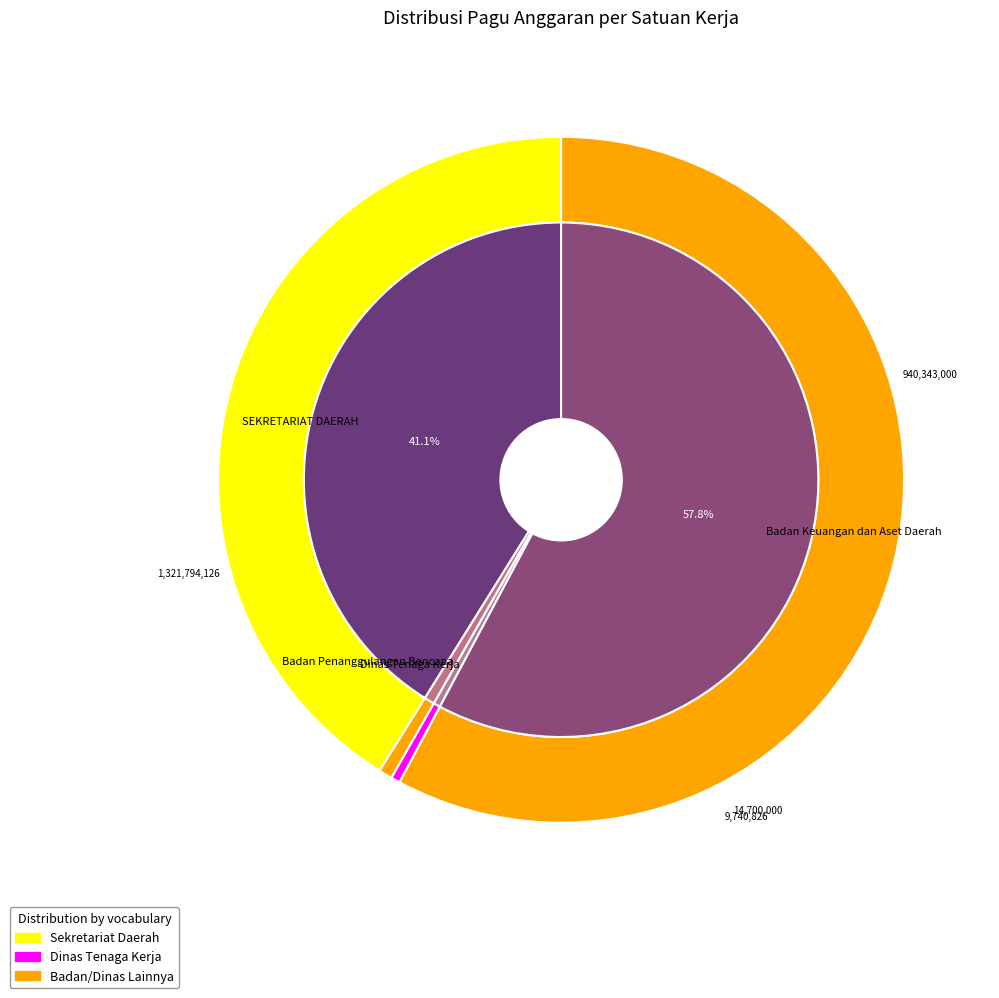

Does SEKRETARIAT DAERAH represent more than half of the total?

No